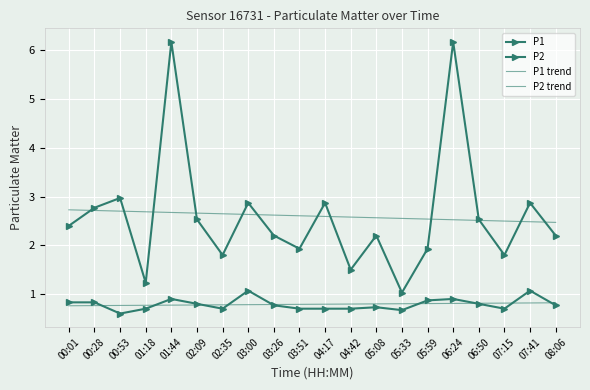

What position from the right is 05:08?

8